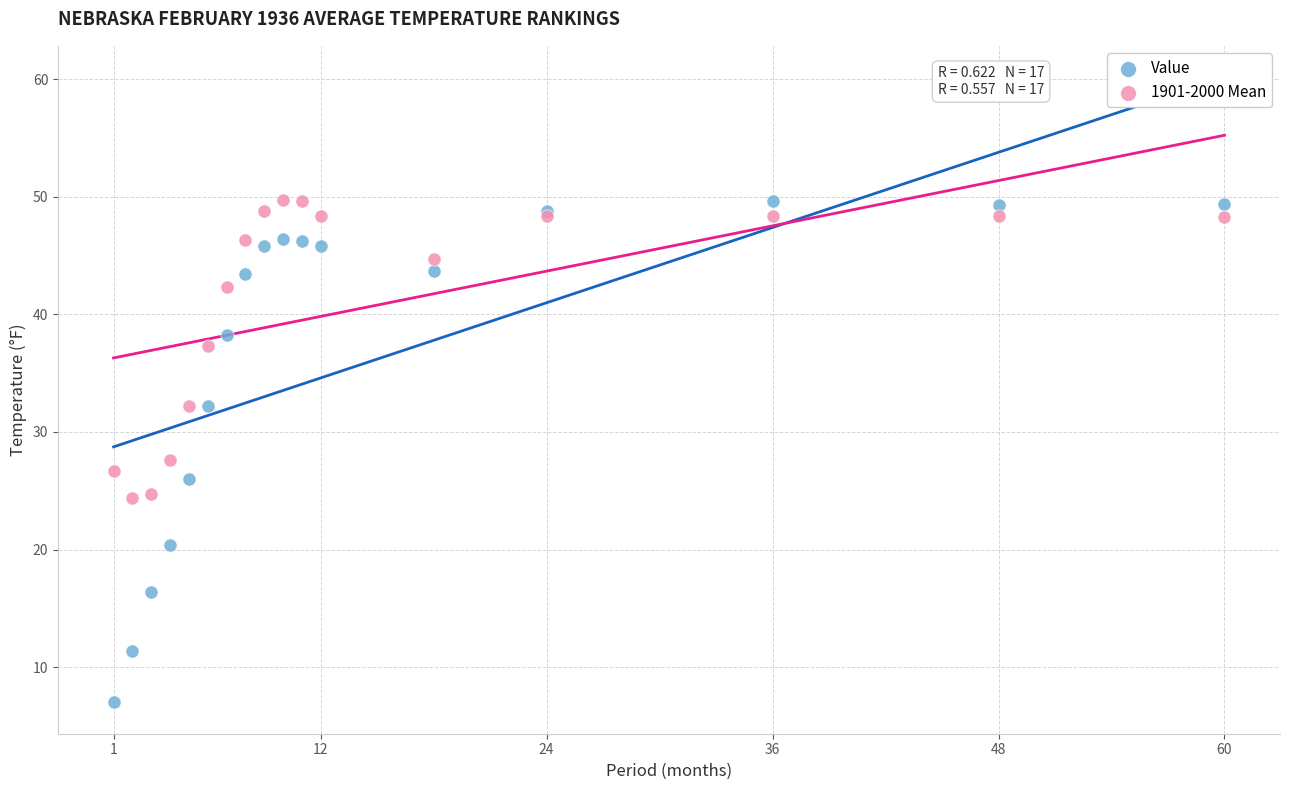

Which series reaches the minimum Y coordinate?

Value